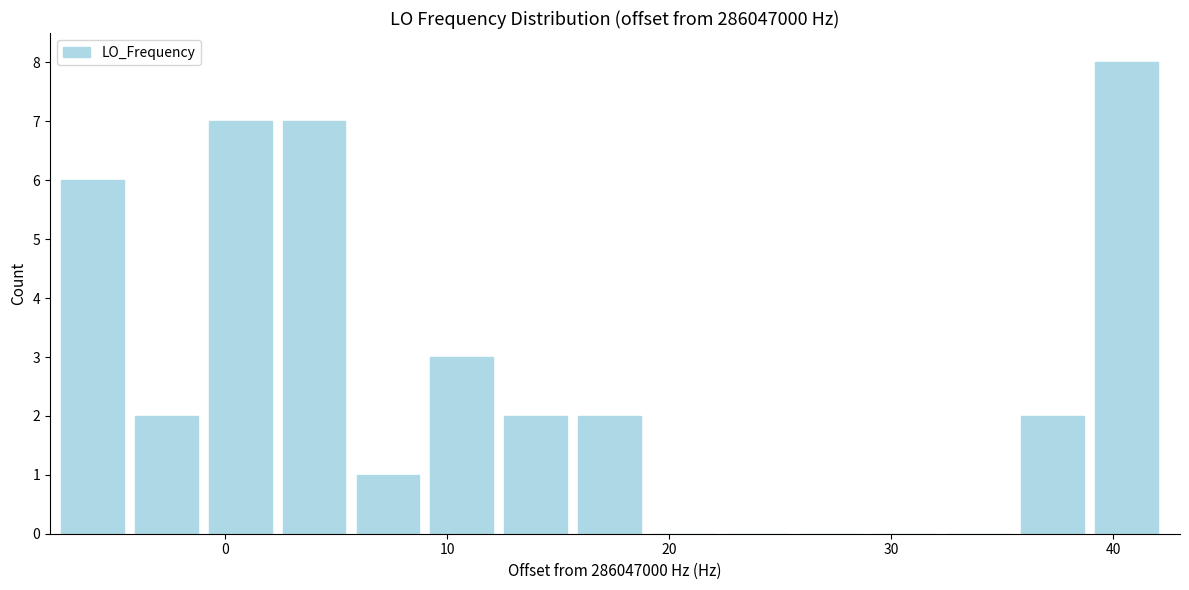

Around what value on the x-axis is the tallest bar? Give the approximate position of its centre, as read against the axis.

41